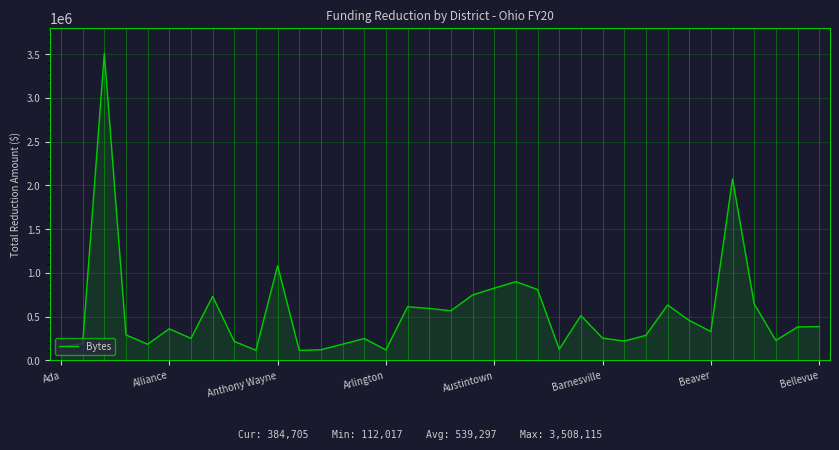

What is the minimum value shown in the chart?

112016.9